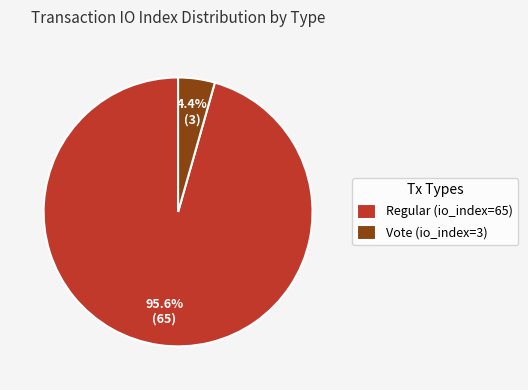

Is Vote (io_index=3) the majority of the pie?

No